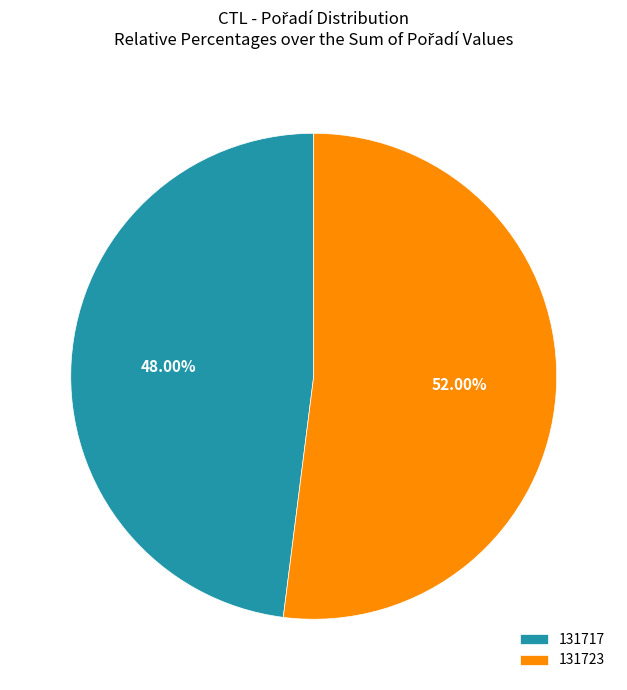

True or false: 131723 accounts for 60% of the total.

False